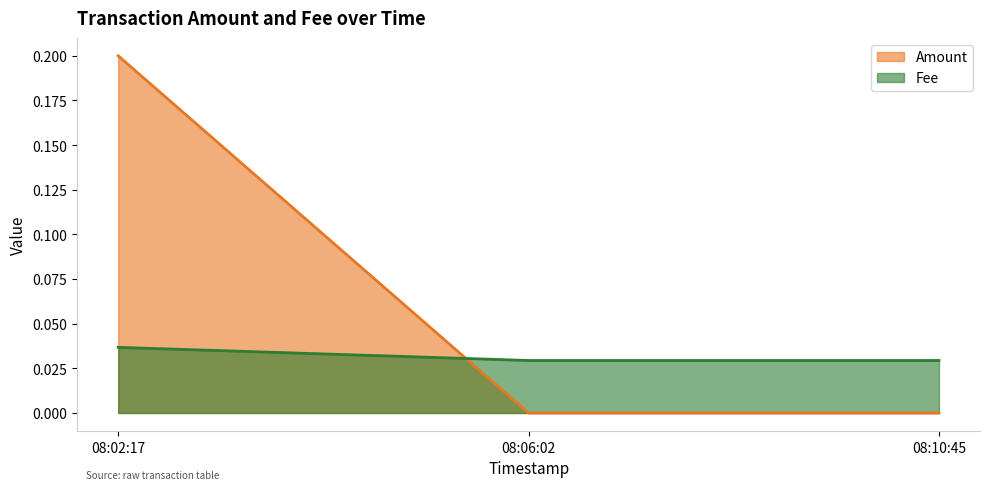

What position from the left is 08:02:17?

1